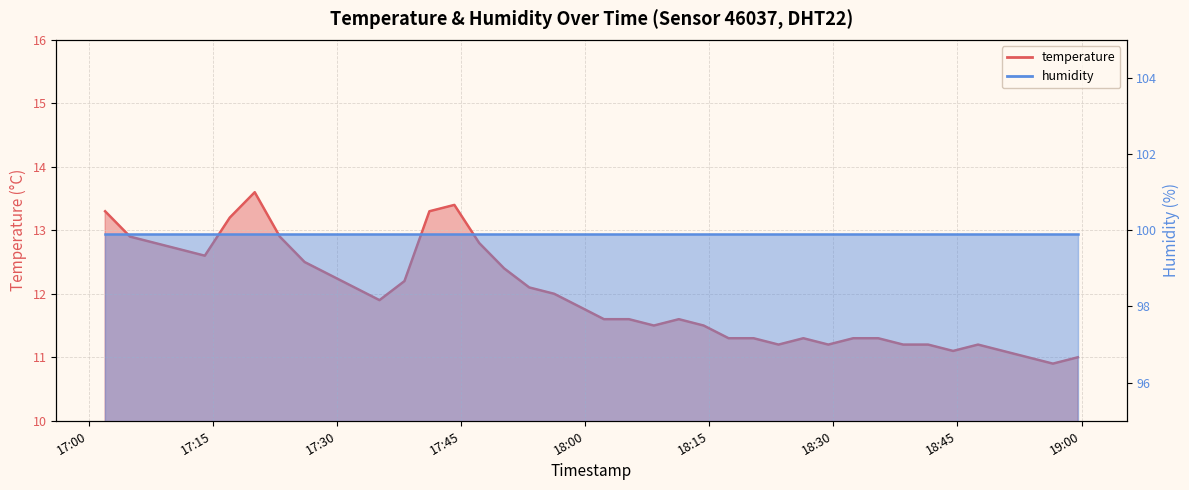

List the labels in order of value, smallest first.

2023-04-24T18:56:32, 2023-04-24T18:53:31, 2023-04-24T18:59:33, 2023-04-24T18:44:28, 2023-04-24T18:50:30, 2023-04-24T18:23:22, 2023-04-24T18:29:23, 2023-04-24T18:38:26, 2023-04-24T18:41:27, 2023-04-24T18:47:29, 2023-04-24T18:17:20, 2023-04-24T18:20:21, 2023-04-24T18:26:22, 2023-04-24T18:32:24, 2023-04-24T18:35:25, 2023-04-24T18:08:18, 2023-04-24T18:14:19, 2023-04-24T18:02:16, 2023-04-24T18:05:17, 2023-04-24T18:11:19, 2023-04-24T17:59:16, 2023-04-24T17:35:08, 2023-04-24T17:56:15, 2023-04-24T17:32:07, 2023-04-24T17:53:14, 2023-04-24T17:38:09, 2023-04-24T17:29:06, 2023-04-24T17:50:12, 2023-04-24T17:26:05, 2023-04-24T17:14:01, 2023-04-24T17:11:01, 2023-04-24T17:08:00, 2023-04-24T17:47:11, 2023-04-24T17:04:59, 2023-04-24T17:23:05, 2023-04-24T17:17:02, 2023-04-24T17:01:58, 2023-04-24T17:41:10, 2023-04-24T17:44:11, 2023-04-24T17:20:03